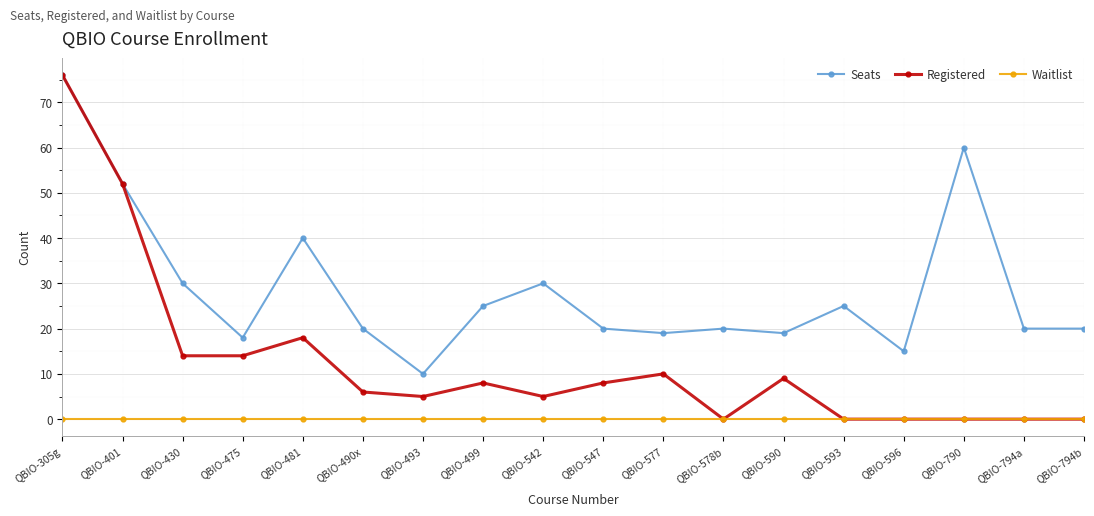

Is it true that Seats equals 9 at QBIO-577?

False